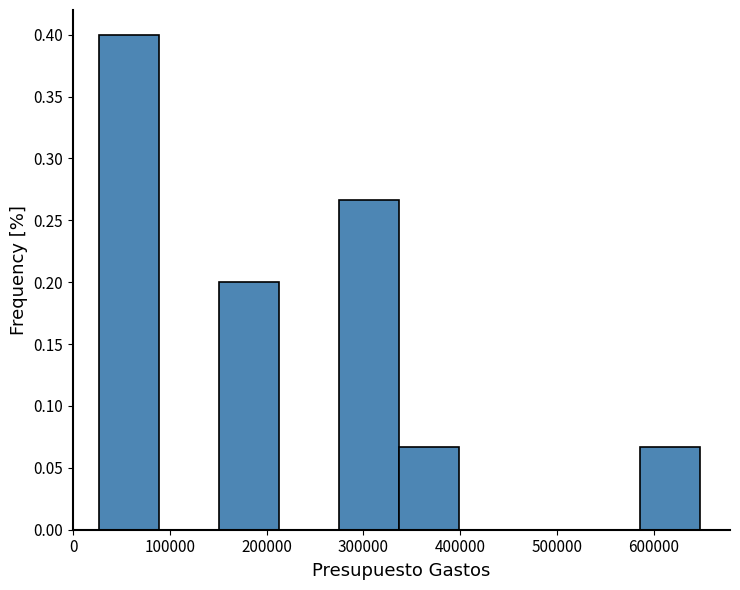

Over which range of the x-axis is the bar tallest?

30000 to 90000